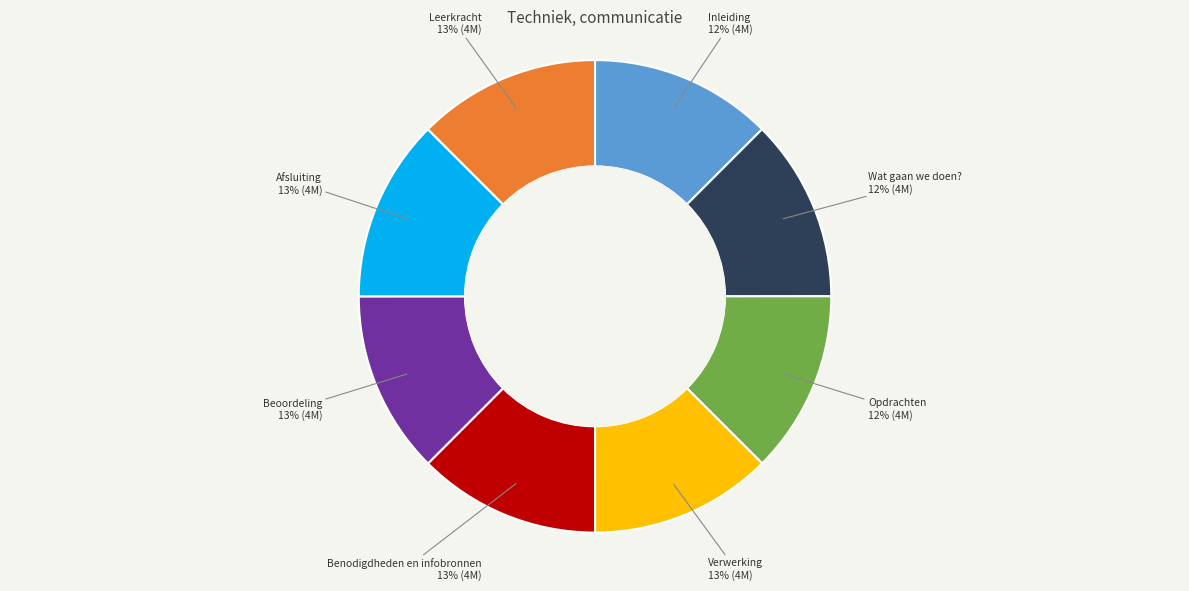

To the nearest percent, what percentage of the pie is Leerkracht?

13%